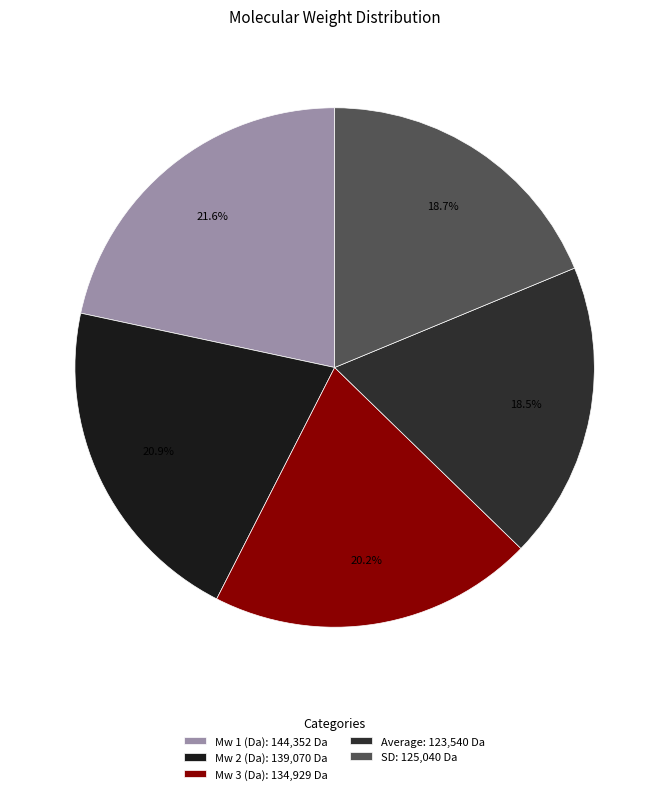

How many slices are in this pie chart?

5